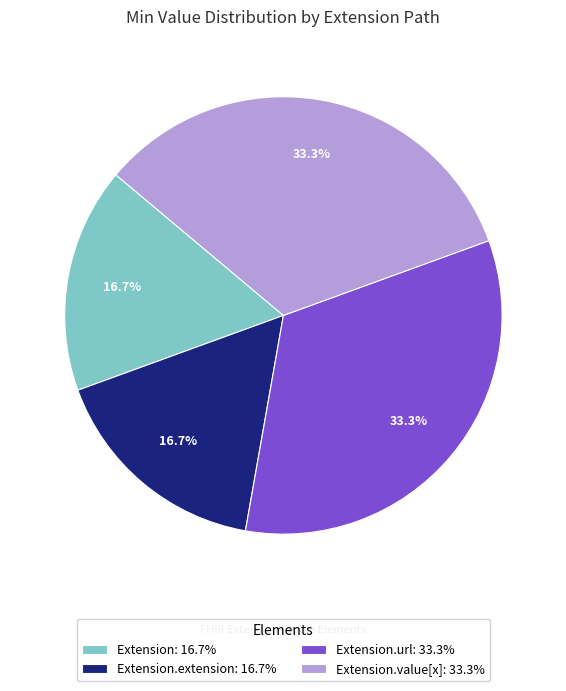

What portion of the pie excludes Extension.extension: 16.7%?

83.3%